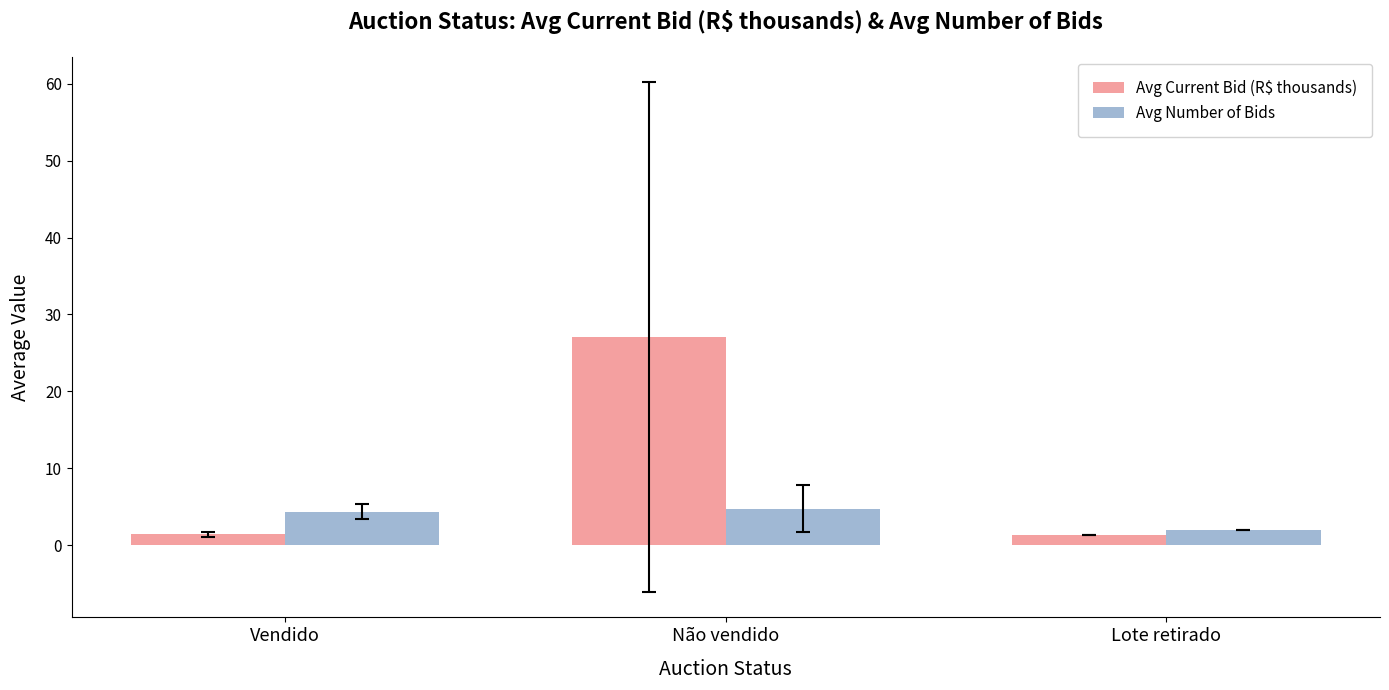

Is it true that Avg Current Bid (R$ thousands) equals 13.9 at Não vendido?

False